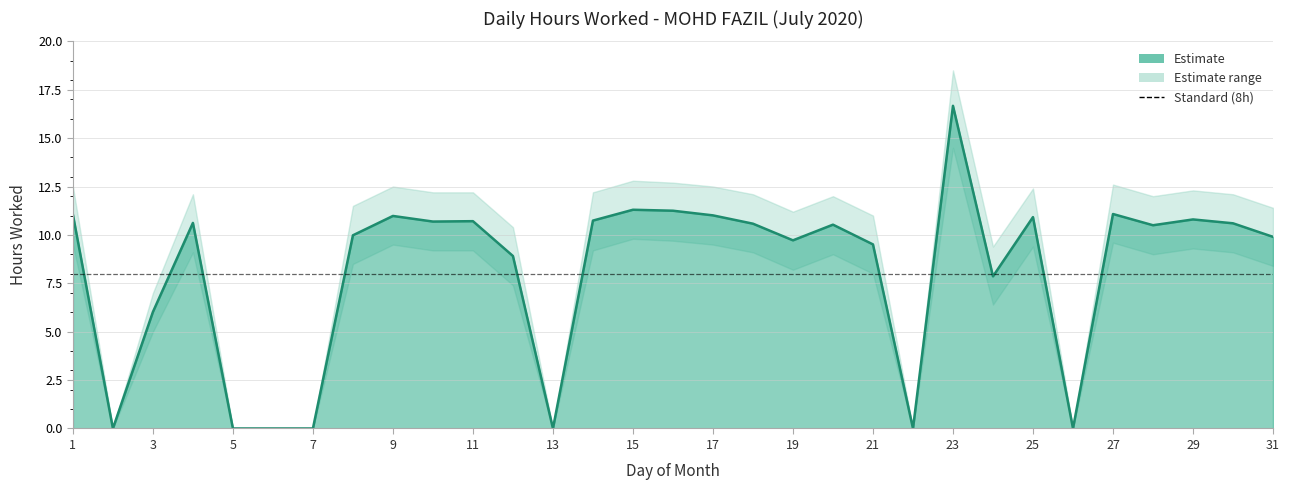

How many values exceed 10?

17